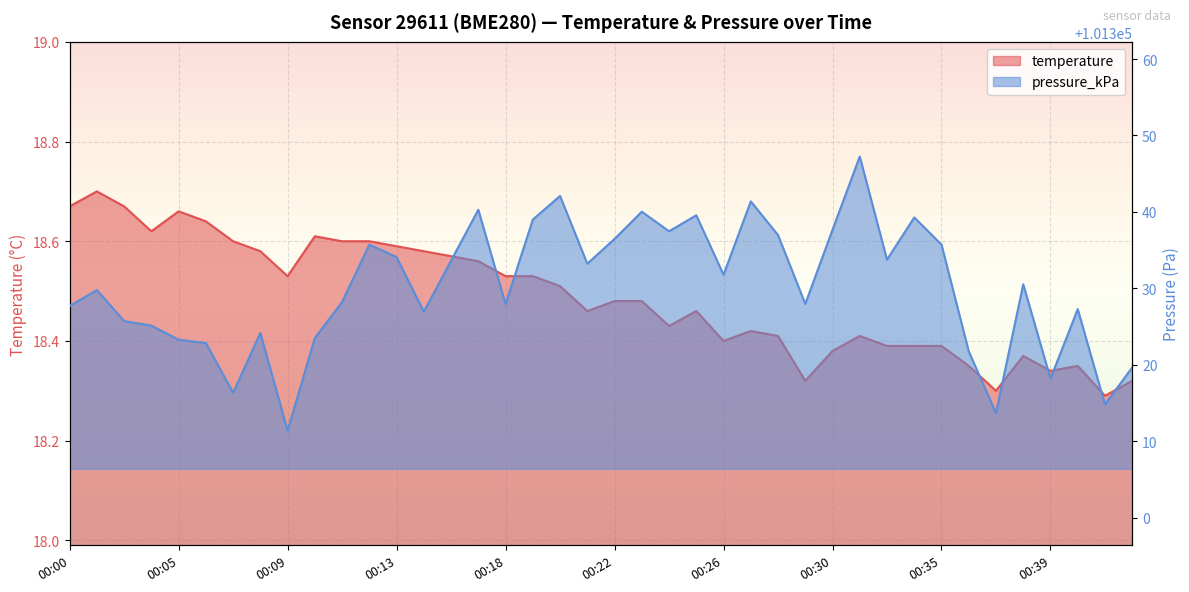

True or false: temperature and pressure_kPa cross at least once.

False